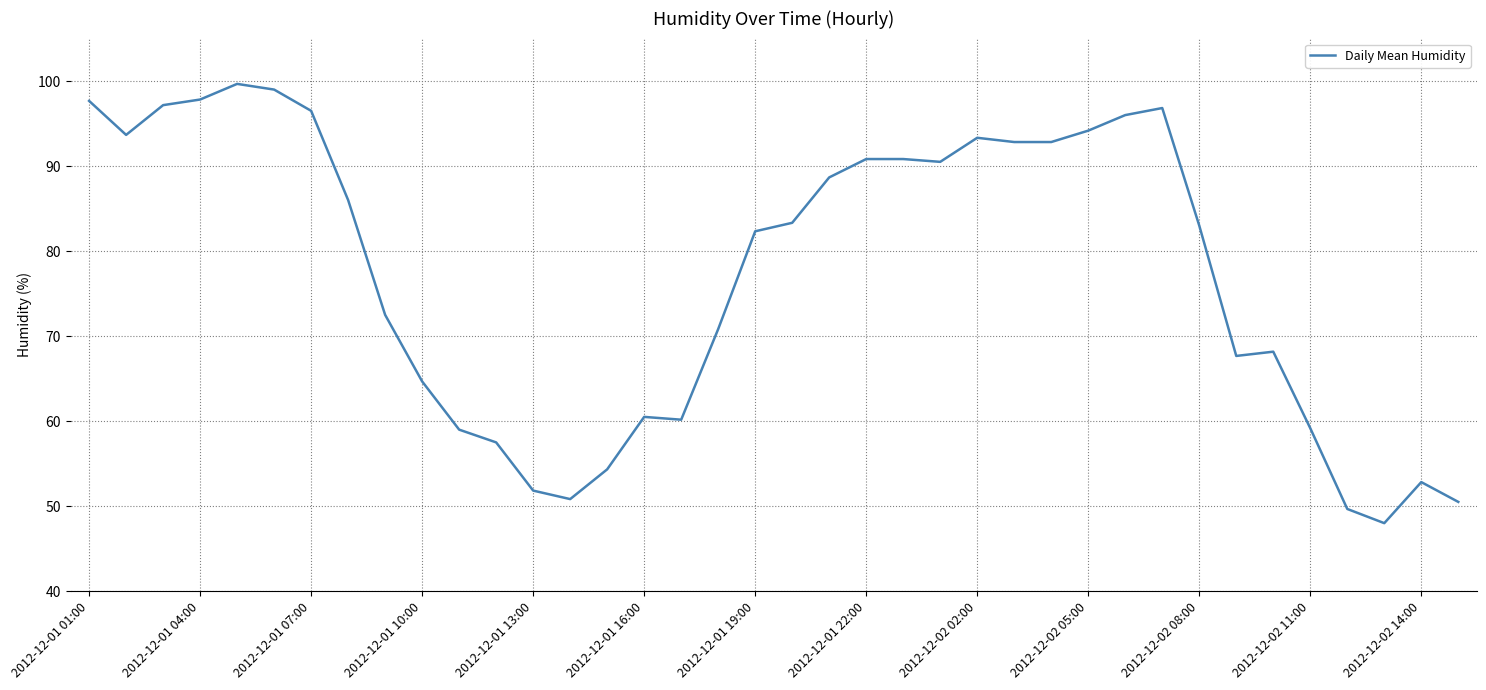

What is the difference between the maximum and minimum values?

51.7